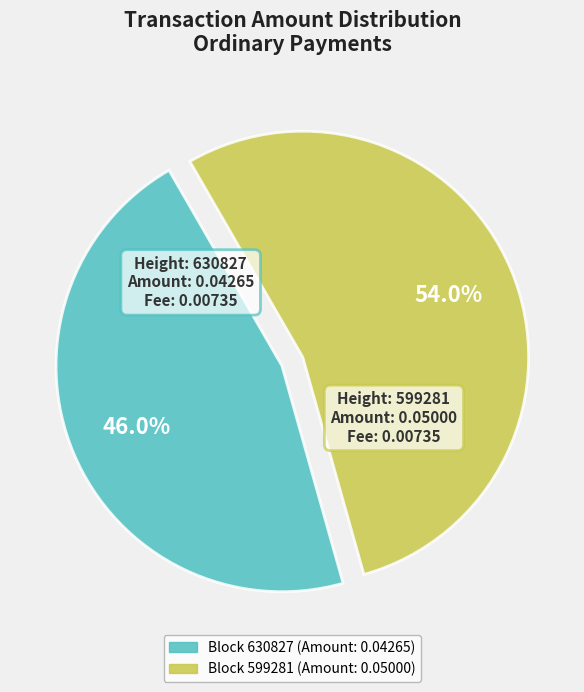

How many segments does this pie chart have?

2